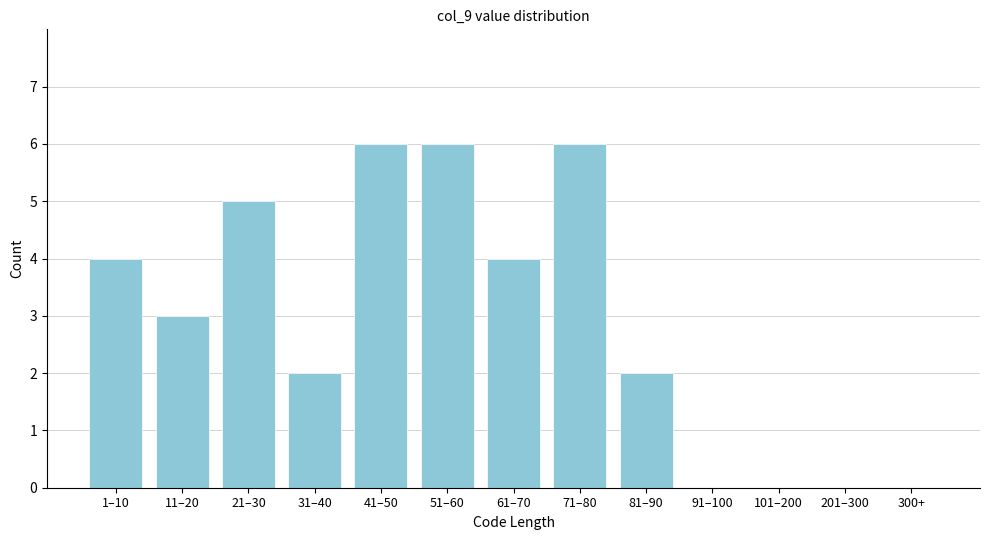

Reading left to right, list all the values displayed in this chart.

1–10=4	11–20=3	21–30=5	31–40=2	41–50=6	51–60=6	61–70=4	71–80=6	81–90=2	91–100=0	101–200=0	201–300=0	300+=0